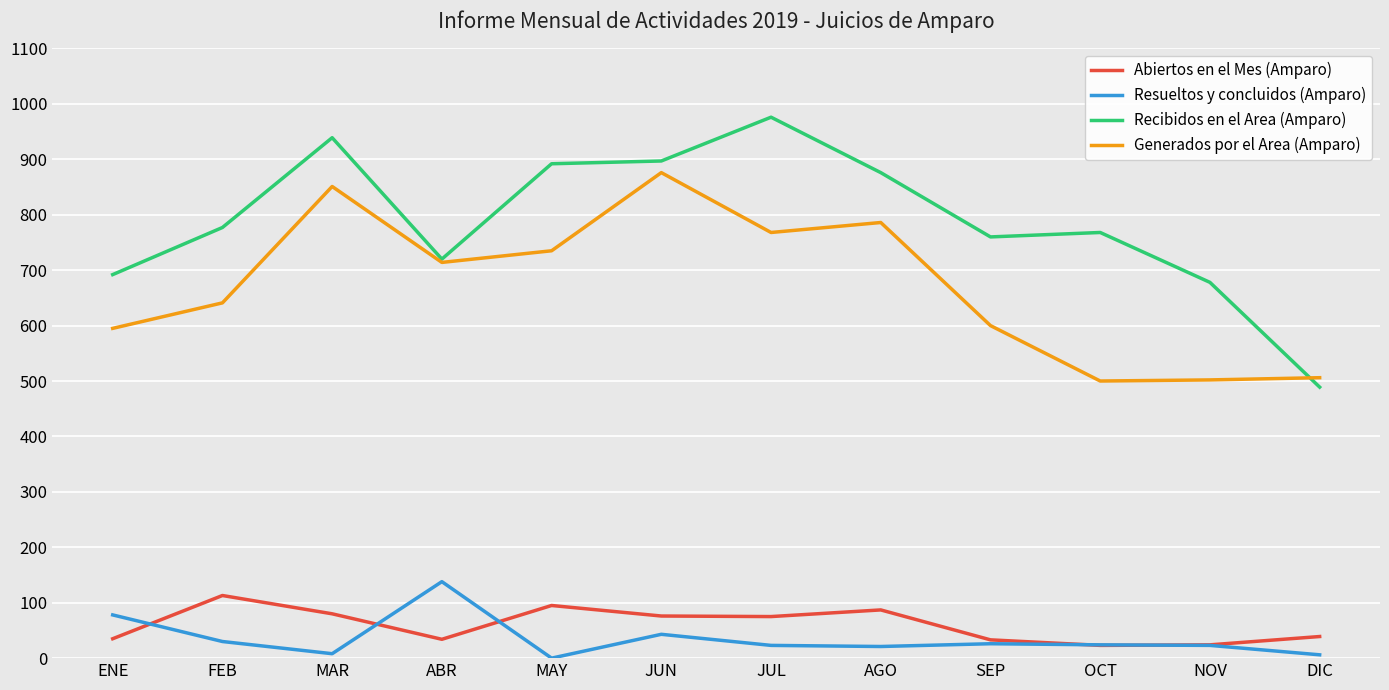

Rank the series at JUL from highest to lowest value.

Recibidos en el Area (Amparo), Generados por el Area (Amparo), Abiertos en el Mes (Amparo), Resueltos y concluidos (Amparo)